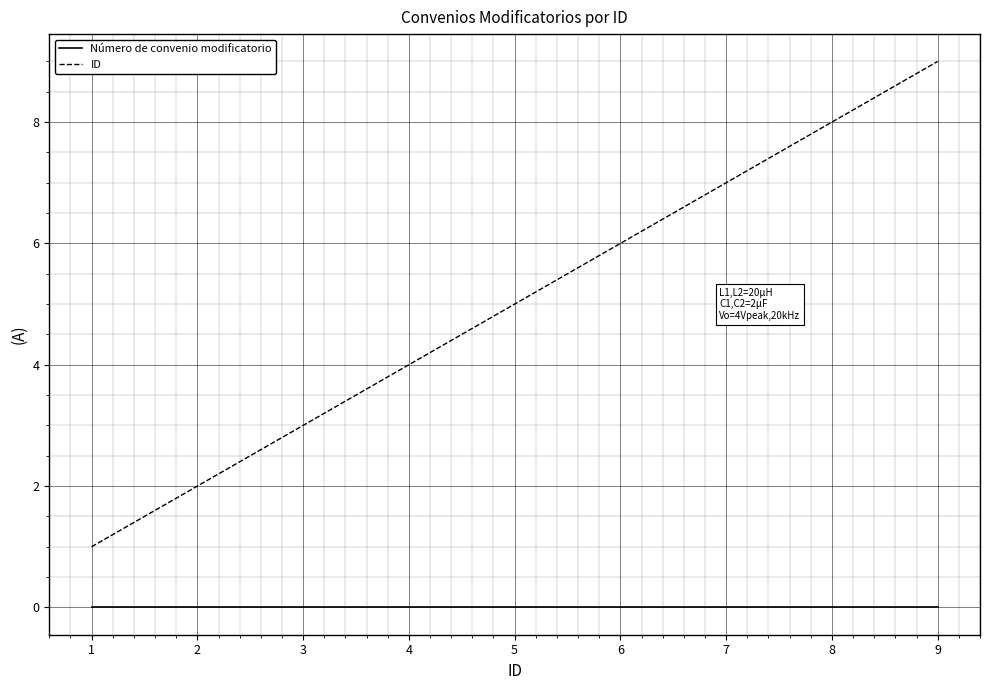

At which category is the sum across all series the highest?

9